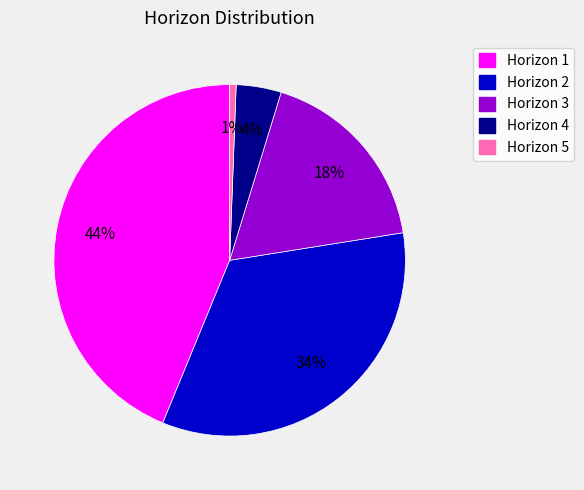

Count the number of slices in the pie.

5